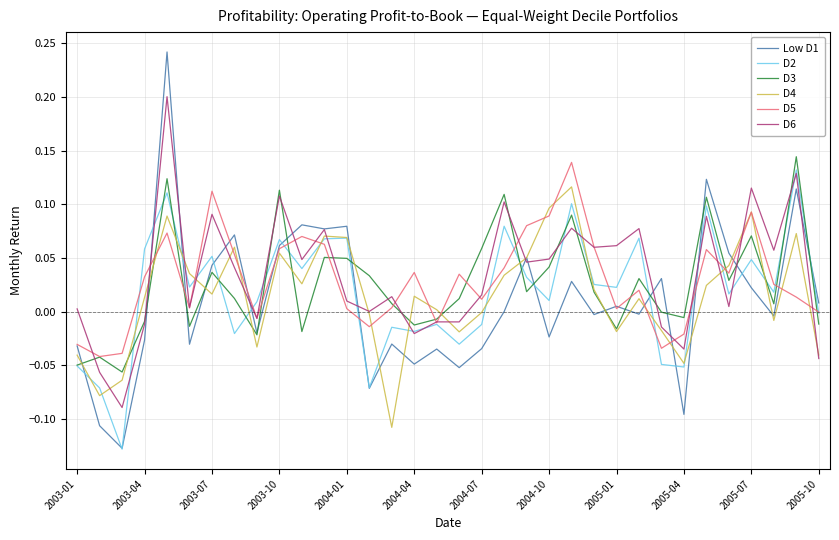

Which series has the largest range (max minus min)?

Low D1